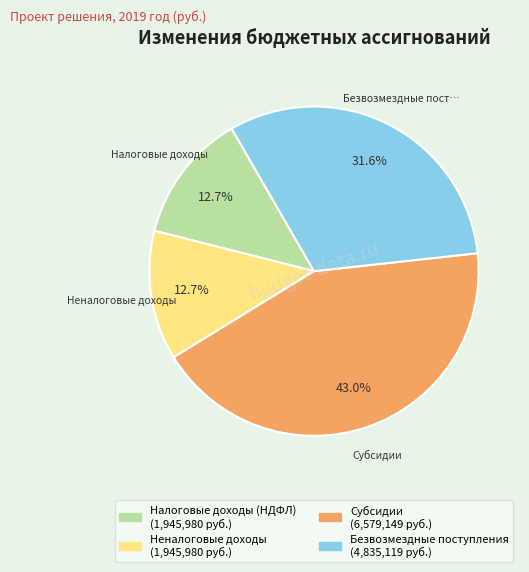

Does any single category account for the majority?

No